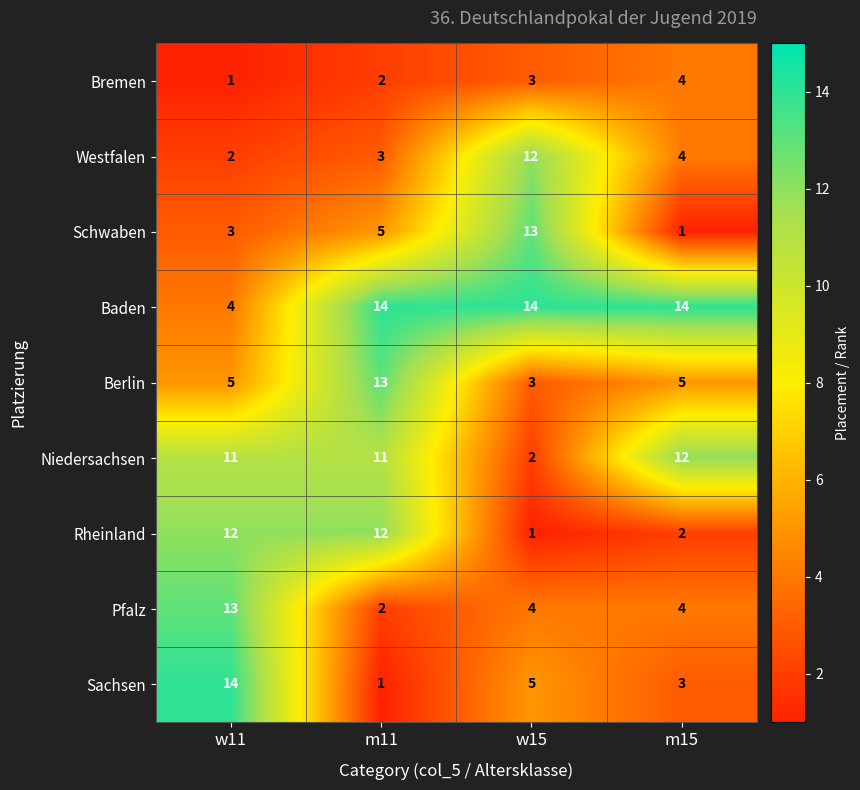

What is the sum of all Bremen values?

10